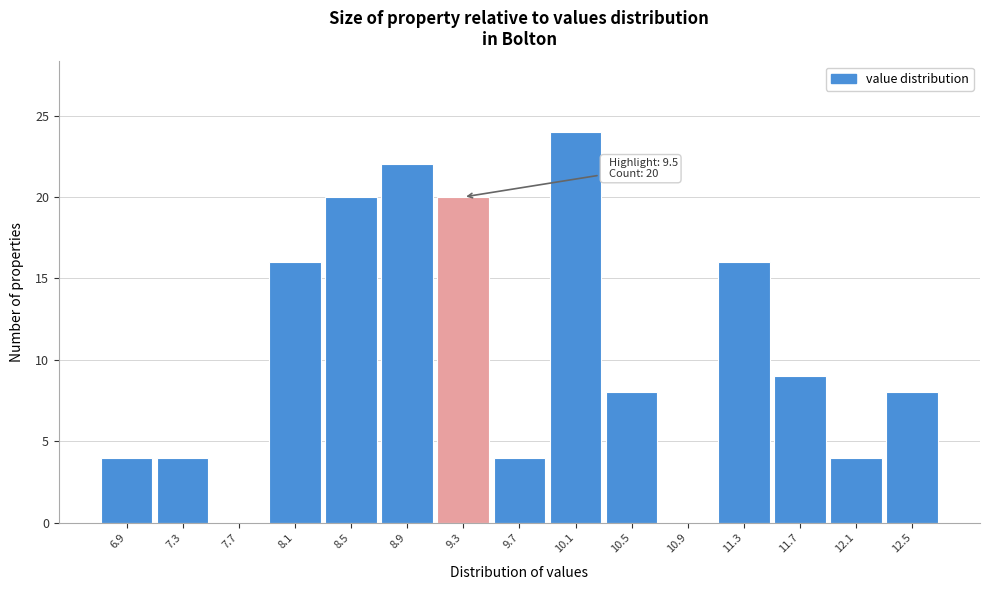

Reading right to left, list all the values displayed in this chart.

12.5=8	12.1=4	11.7=9	11.3=16	10.9=0	10.5=8	10.1=24	9.7=4	9.3=20	8.9=22	8.5=20	8.1=16	7.7=0	7.3=4	6.9=4